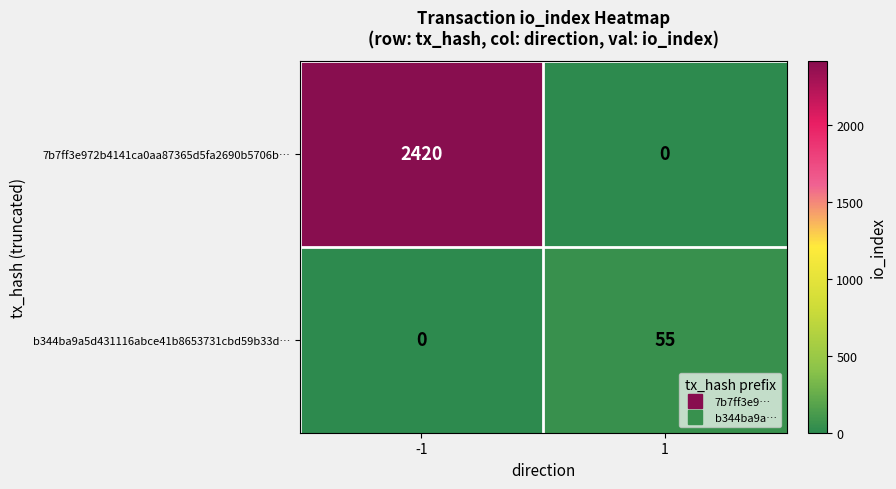

Rank the series by their average value, from highest to lowest.

7b7ff3e972b4141ca0aa87365d5fa2690b5706b…, b344ba9a5d431116abce41b8653731cbd59b33d…